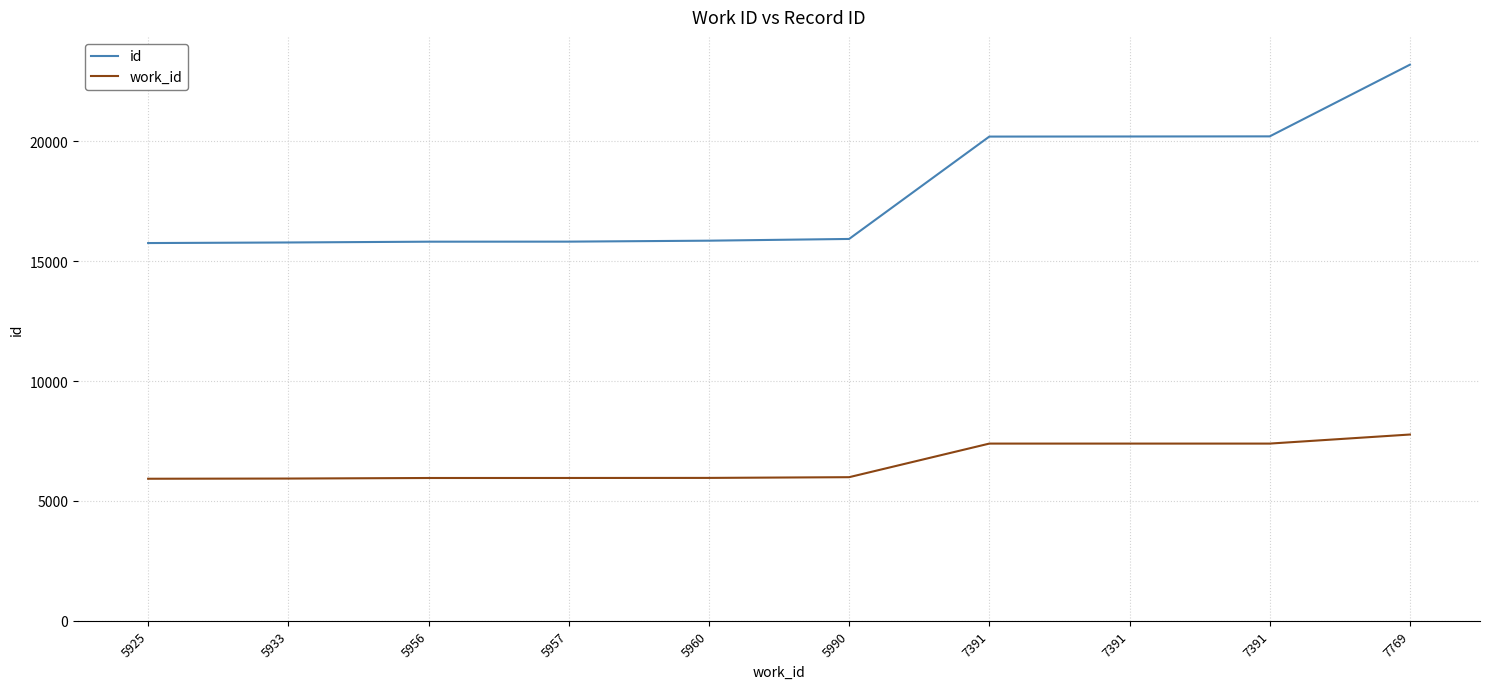

What is the difference between the maximum and minimum values in the work_id series?

1844